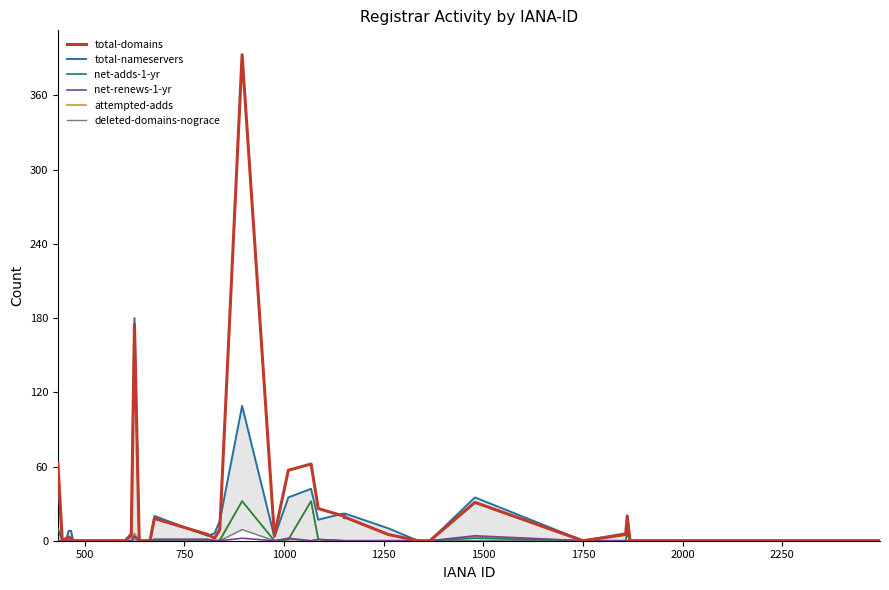

How many distinct data groups are displayed?

6